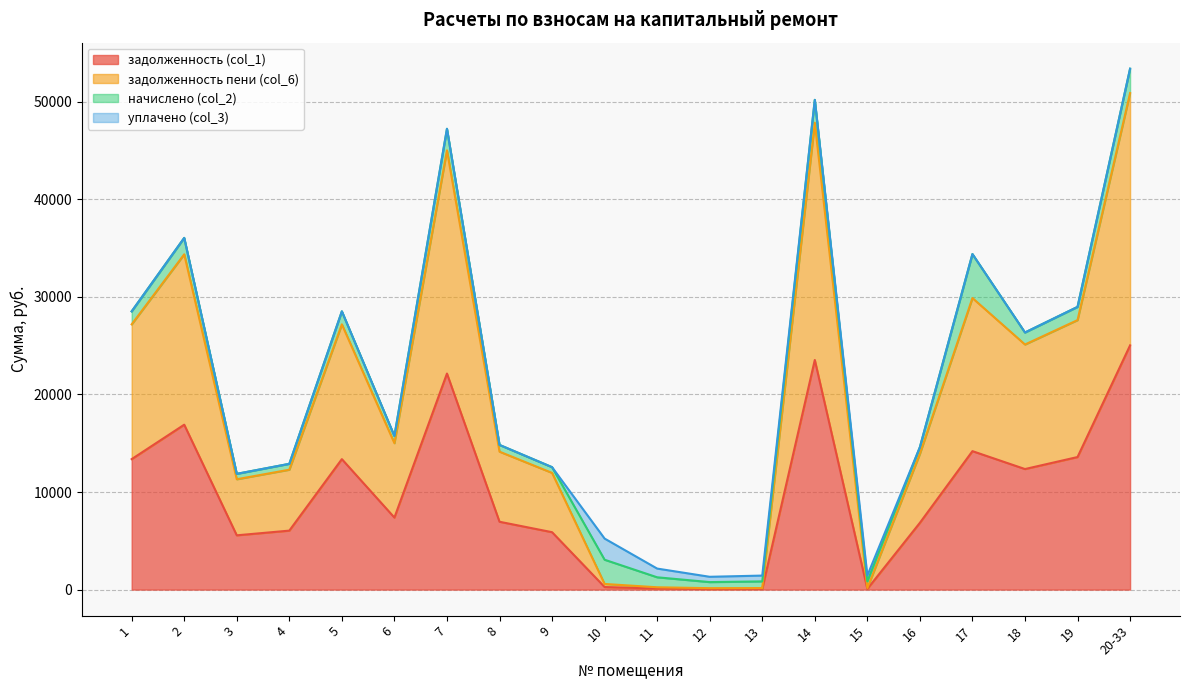

What is the maximum value for задолженность (col_1)?

25030.4